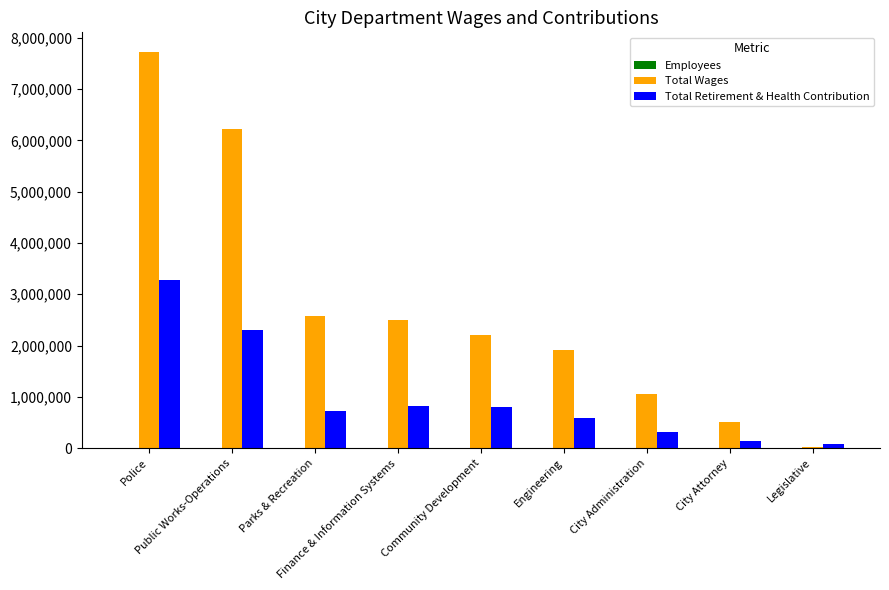

What is the greatest value displayed?

7721643